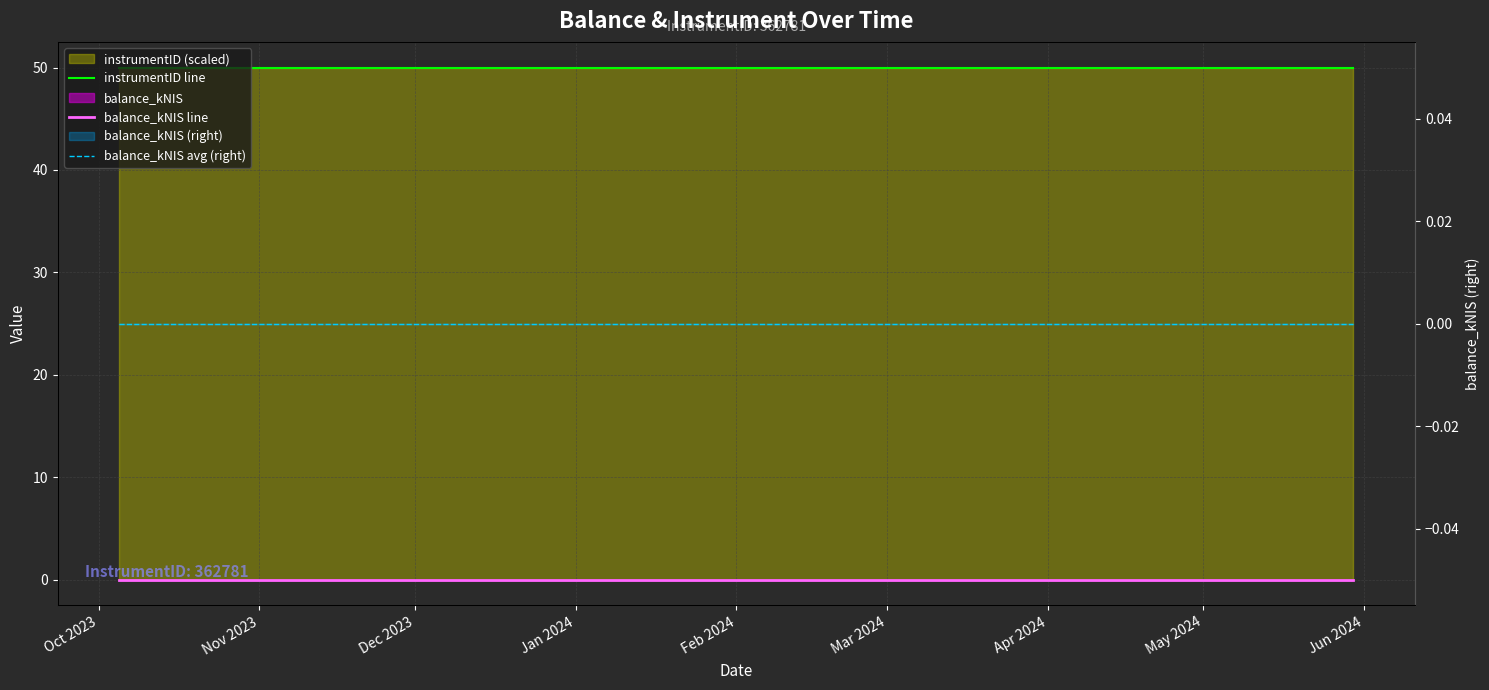

True or false: balance_kNIS line has more than 0 points higher than both neighbors.

False